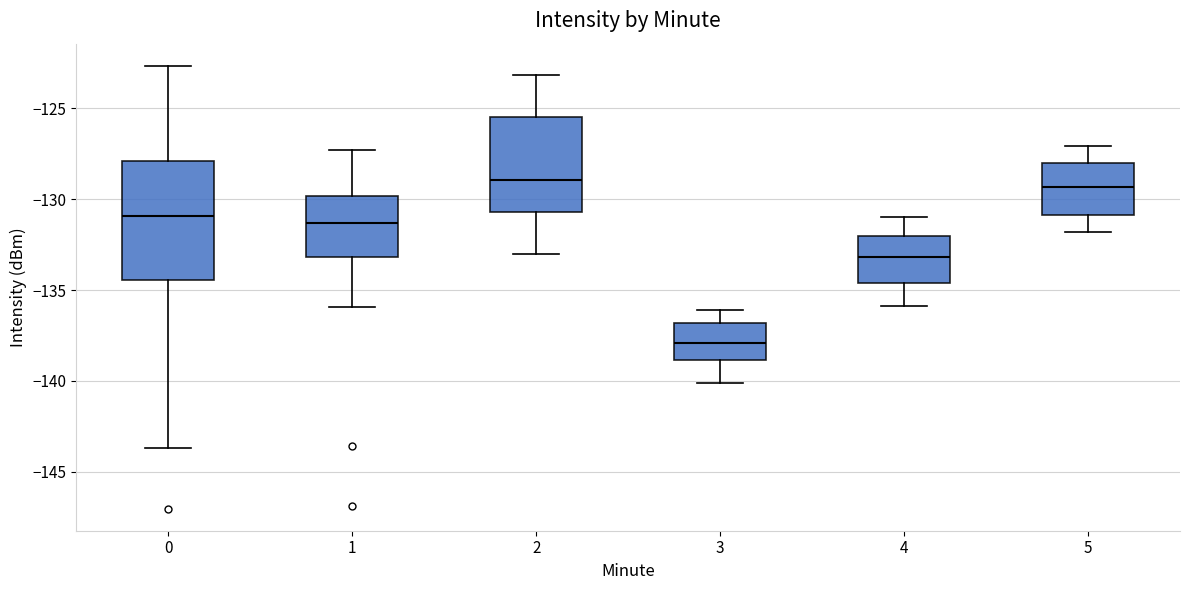

Which box has the lowest median line?

3